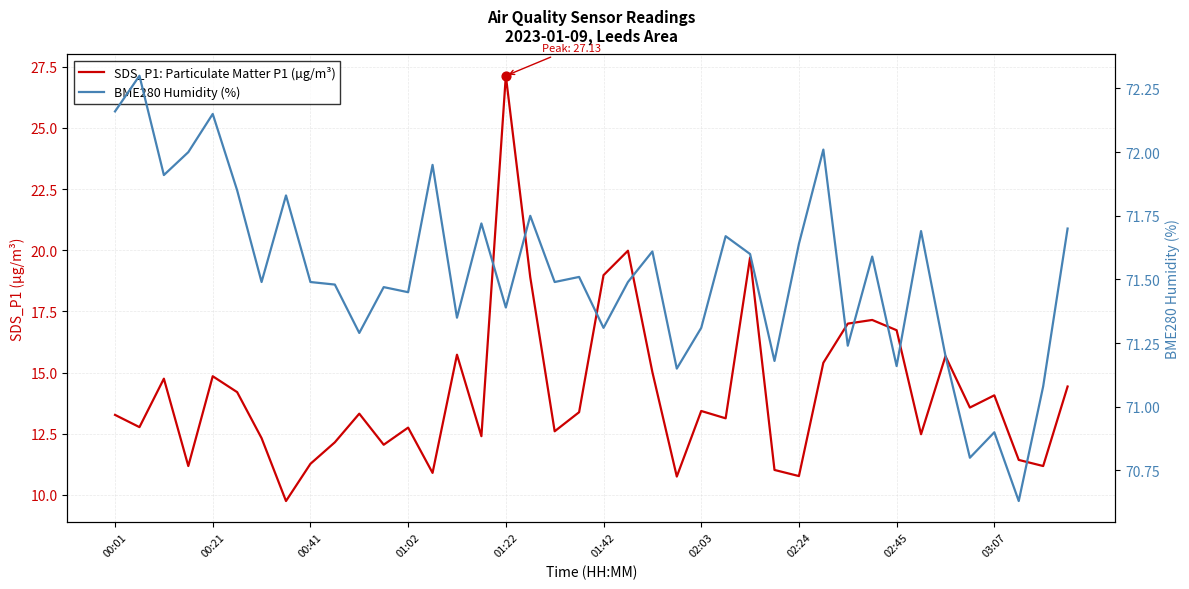

Which series has the largest total across all categories?

BME280 Humidity (%)